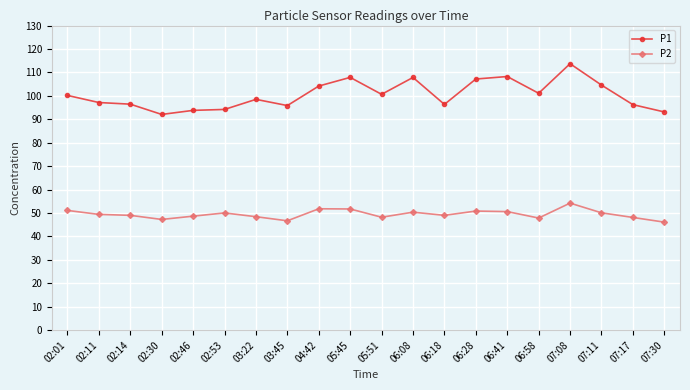

True or false: P1 and P2 intersect in this chart.

False